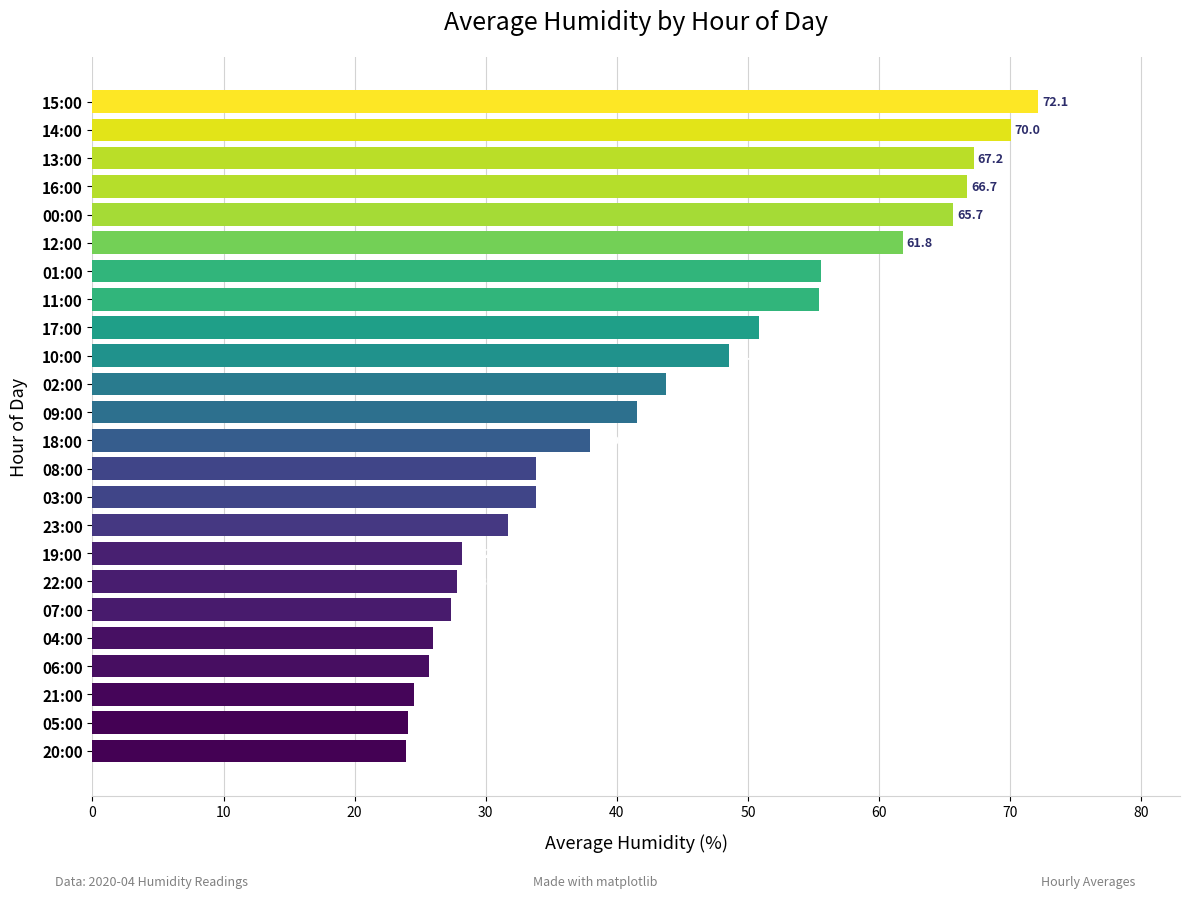

The chart shows a value of 72.1 at 15:00. True or false?

True